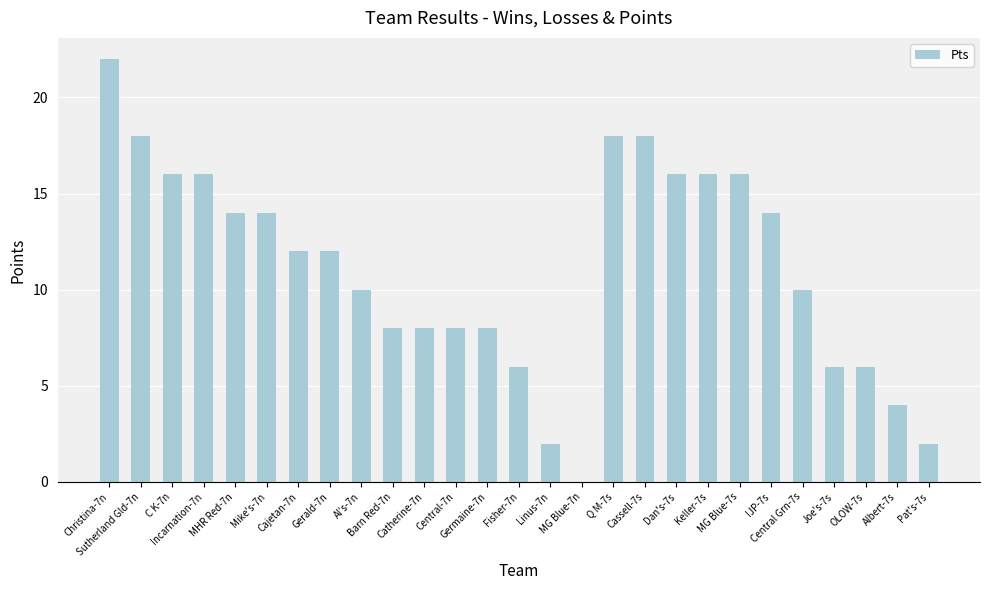

What is the sum of the values at MG Blue-7s and Joe's-7s?

22